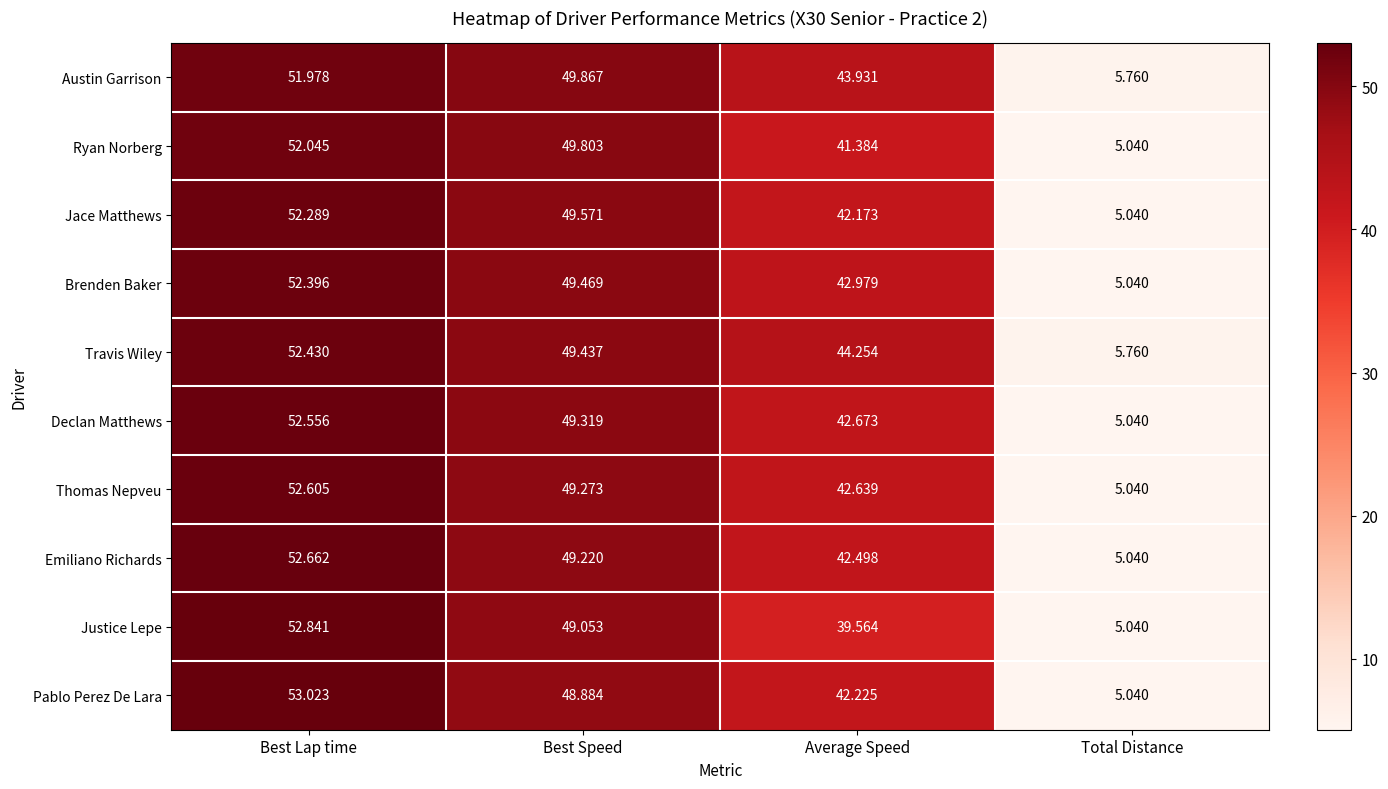

At Best Speed, list the series in order from smallest to largest.

Pablo Perez De Lara, Justice Lepe, Emiliano Richards, Thomas Nepveu, Declan Matthews, Travis Wiley, Brenden Baker, Jace Matthews, Ryan Norberg, Austin Garrison